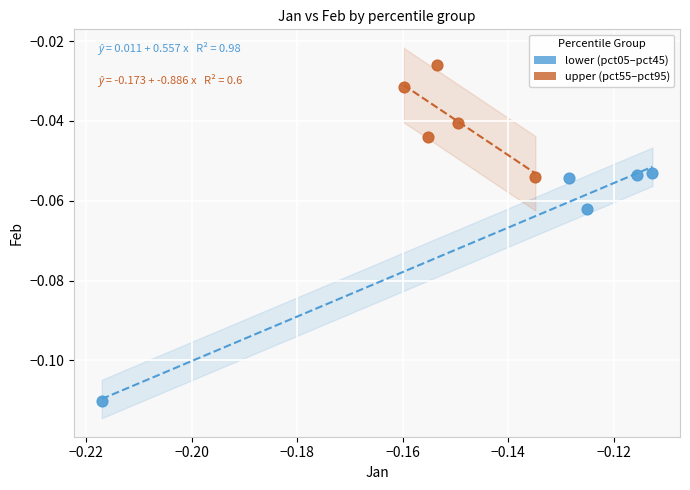

What are all the series names shown in the legend?

lower (pct05–pct45), upper (pct55–pct95)